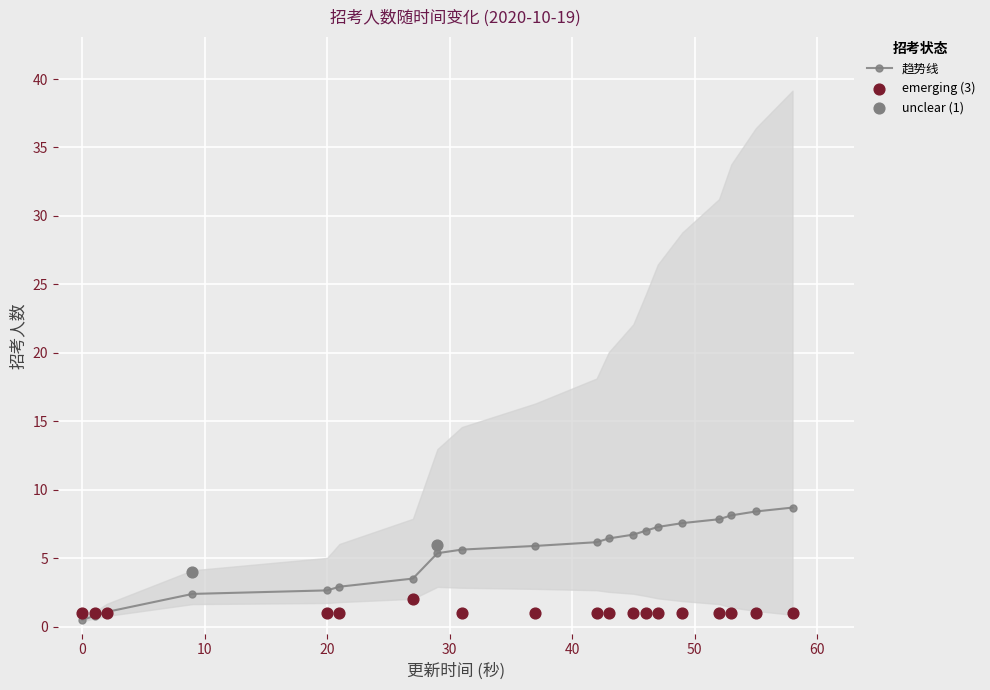

What is the maximum value for 趋势线?

8.7